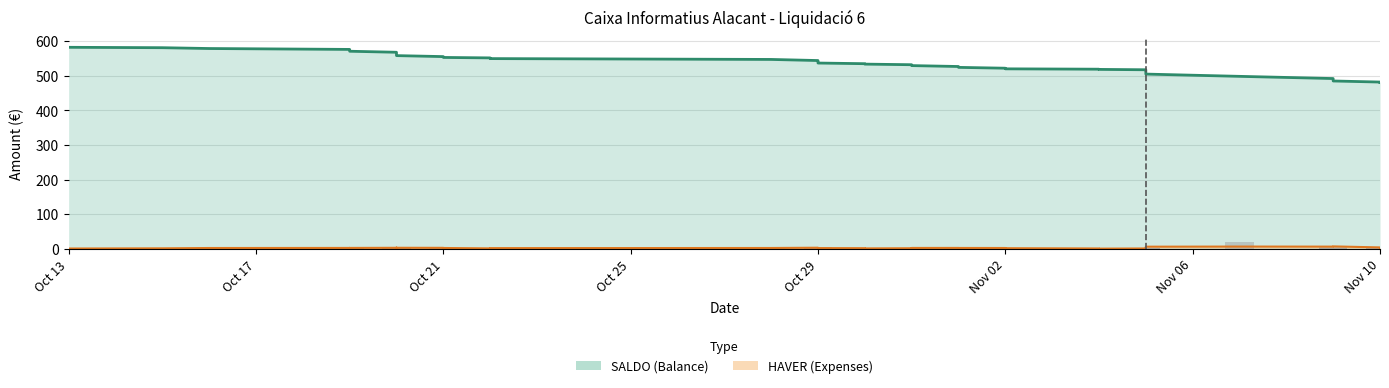

Is it true that SALDO equals 131.9 at 2020-10-19?

False